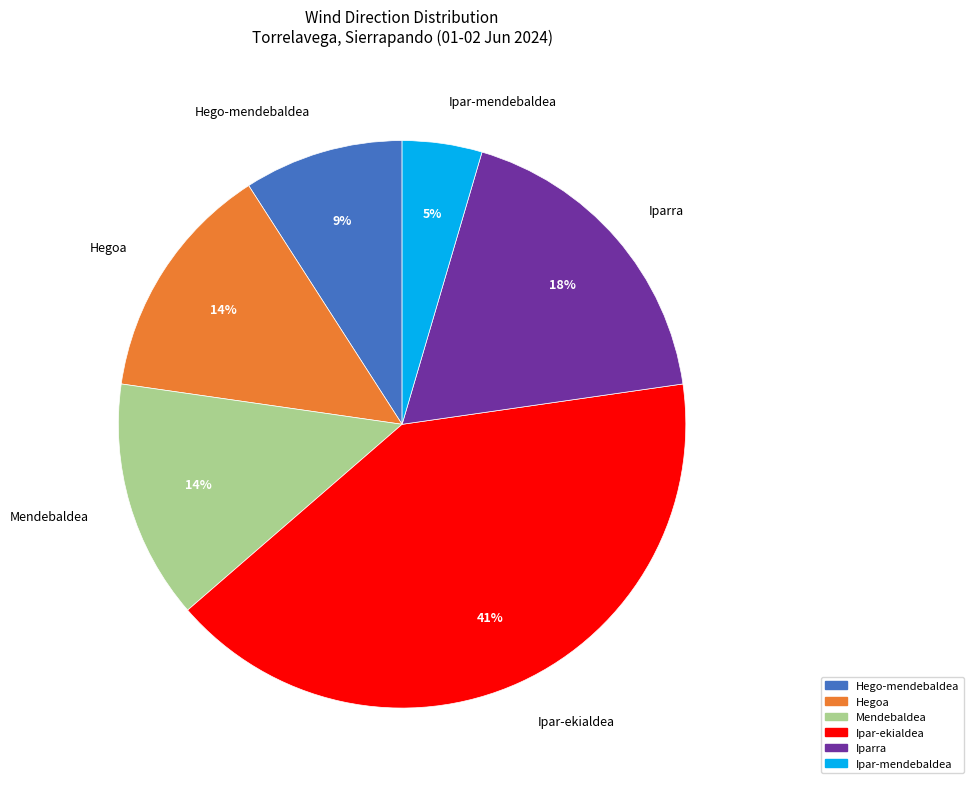

To the nearest percent, what percentage of the pie is Hegoa?

14%